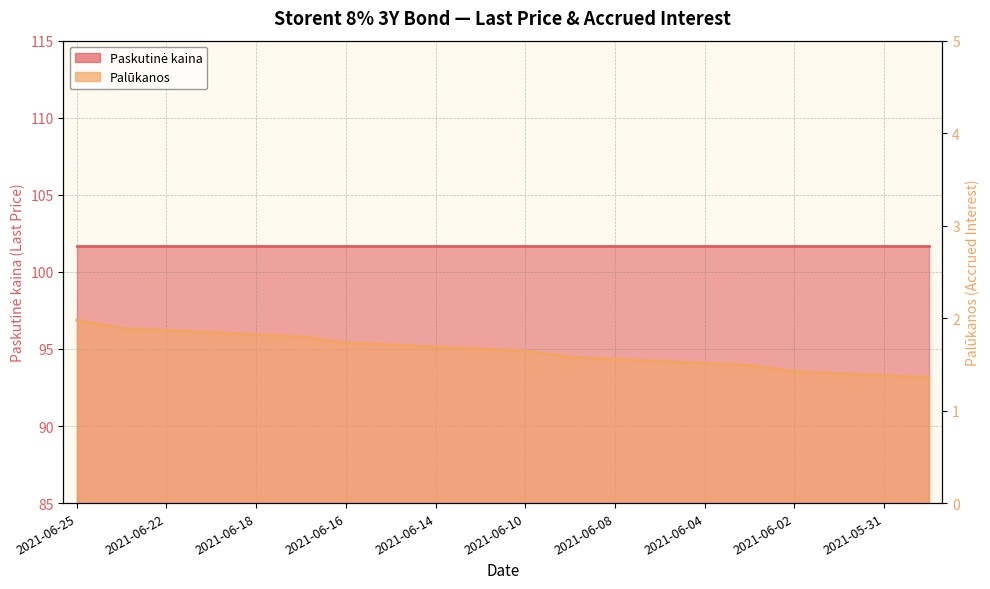

Is it true that the value at 2021-06-25 is 2.0?

True